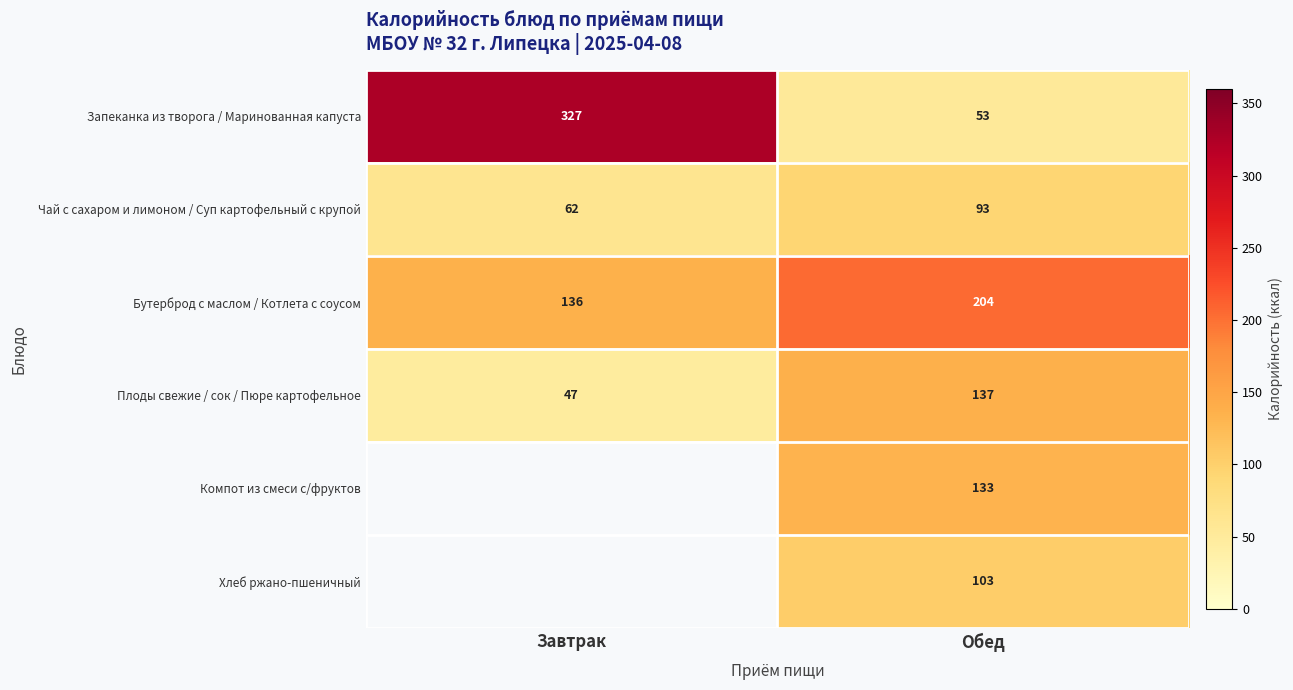

What is the sum of the Бутерброд с маслом / Котлета с соусом values at Обед and Завтрак?

340